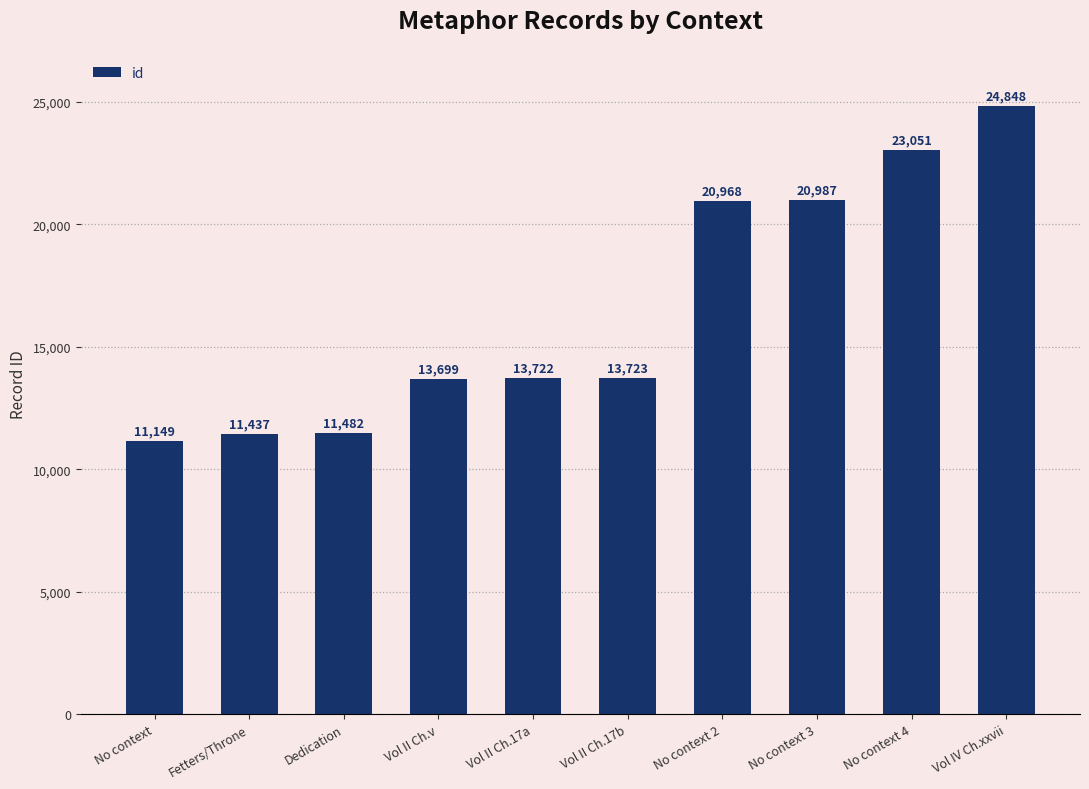

What value does the data have at No context 2?

20968